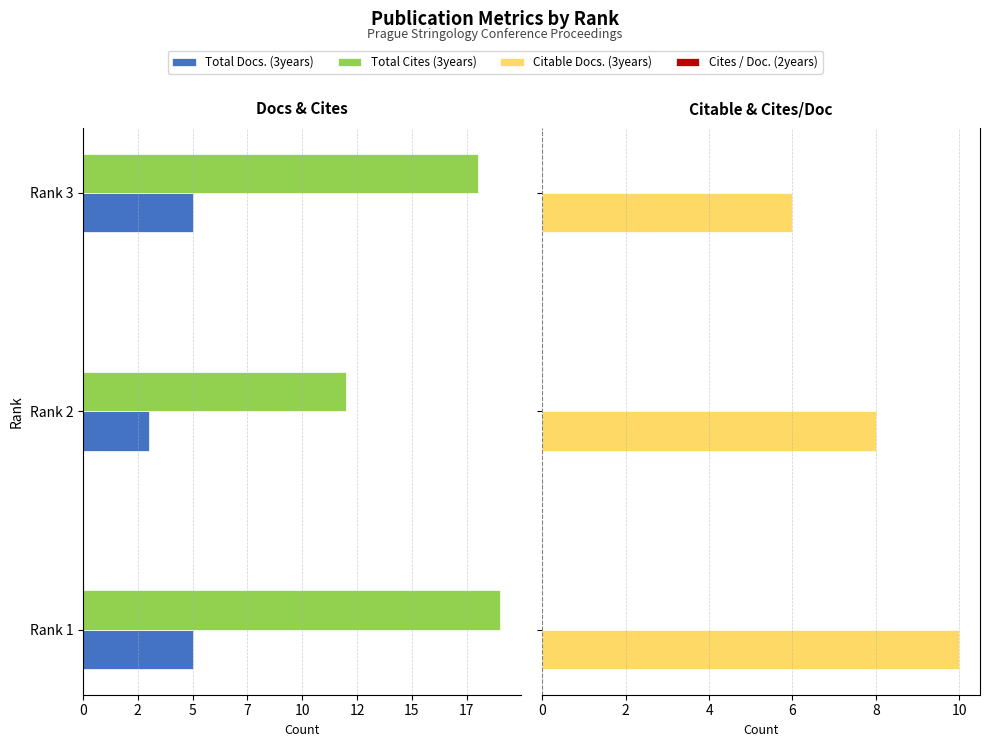

Is it true that Total Docs. (3years) equals -8.5 at Rank 1?

False